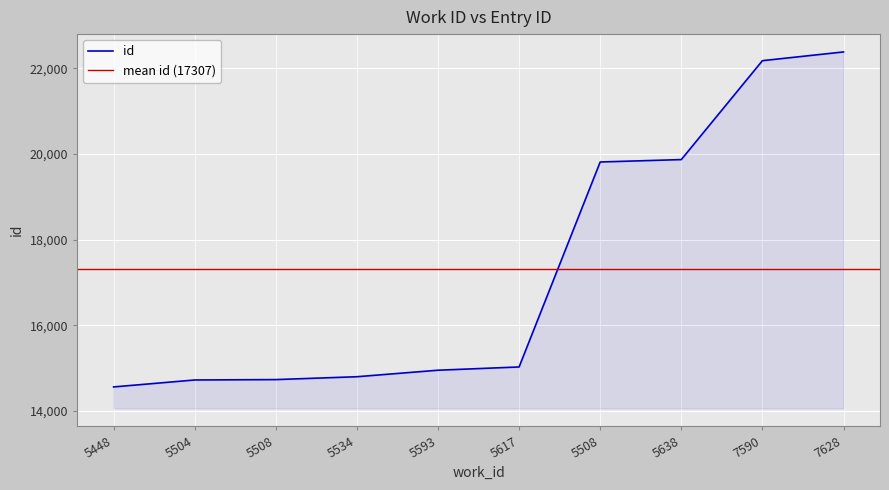

Is it true that the value at 5534 is 14803?

True